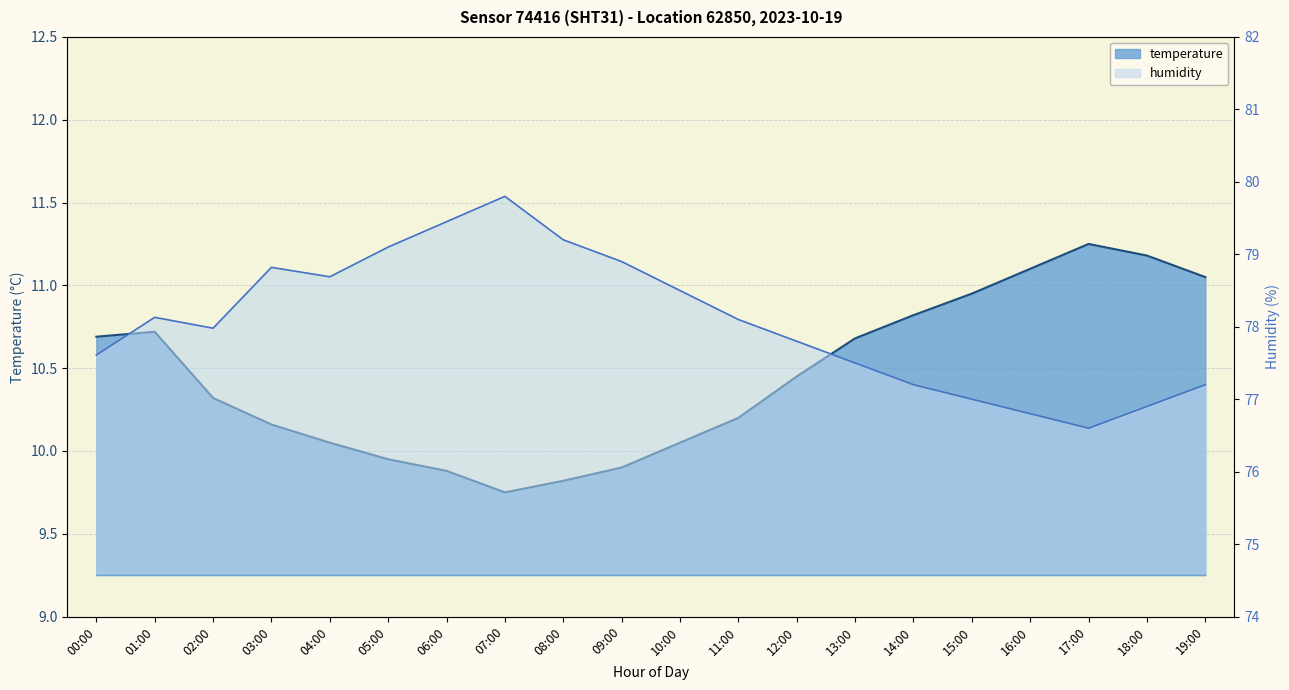

What is the approximate value of temperature at 04:00?

10.1